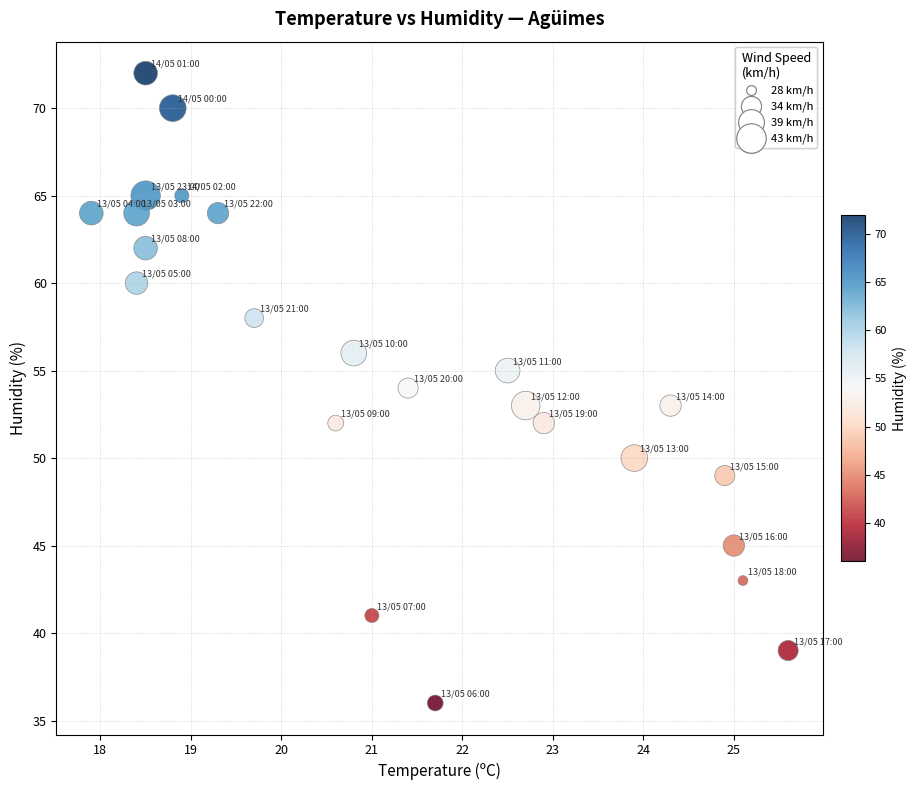

What is the range of Y values (max minus min)?

36